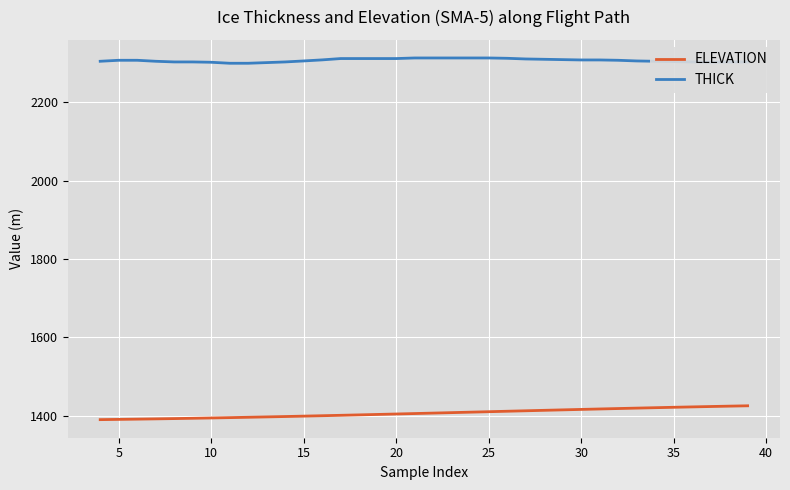

What is the sum of the THICK values at 31 and 30?

4614.4